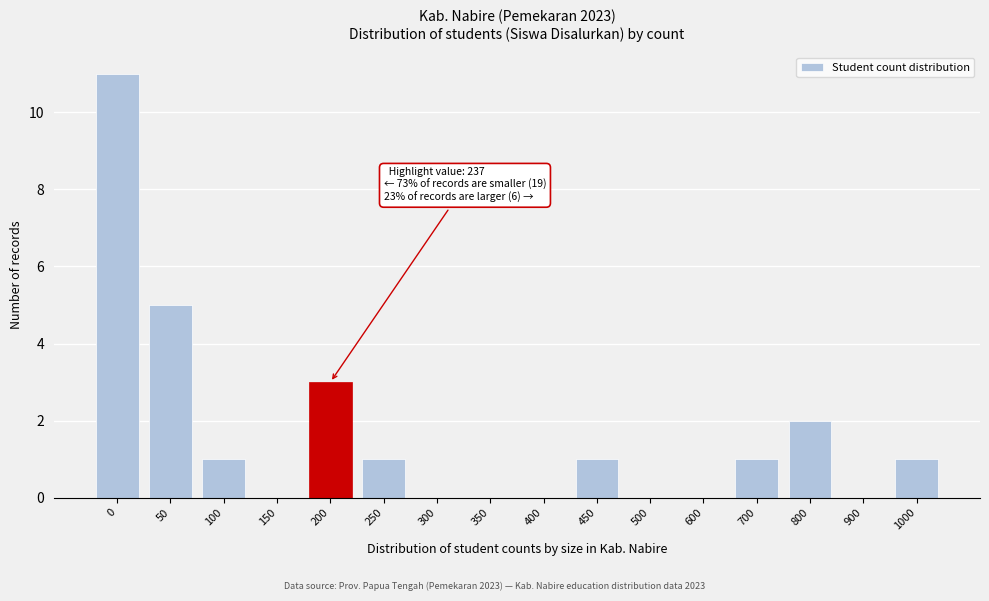

Reading left to right, what are all the values shown in this chart?

0=11	50=5	100=1	150=0	200=3	250=1	300=0	350=0	400=0	450=1	500=0	600=0	700=1	800=2	900=0	1000=1